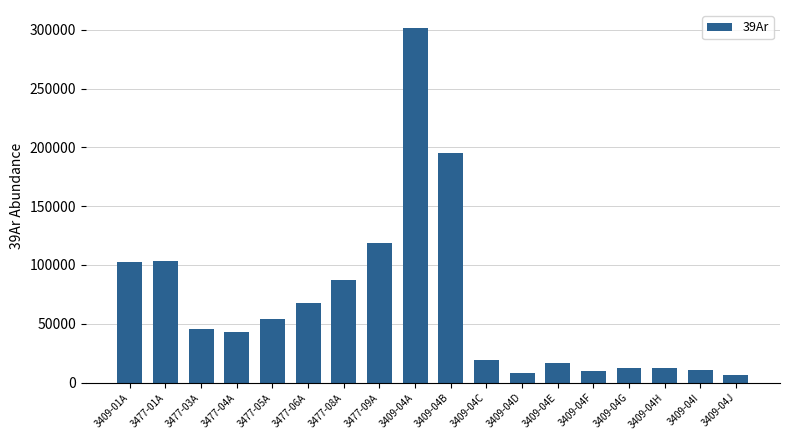

The value at 3477-04A is 27495.5. True or false?

False